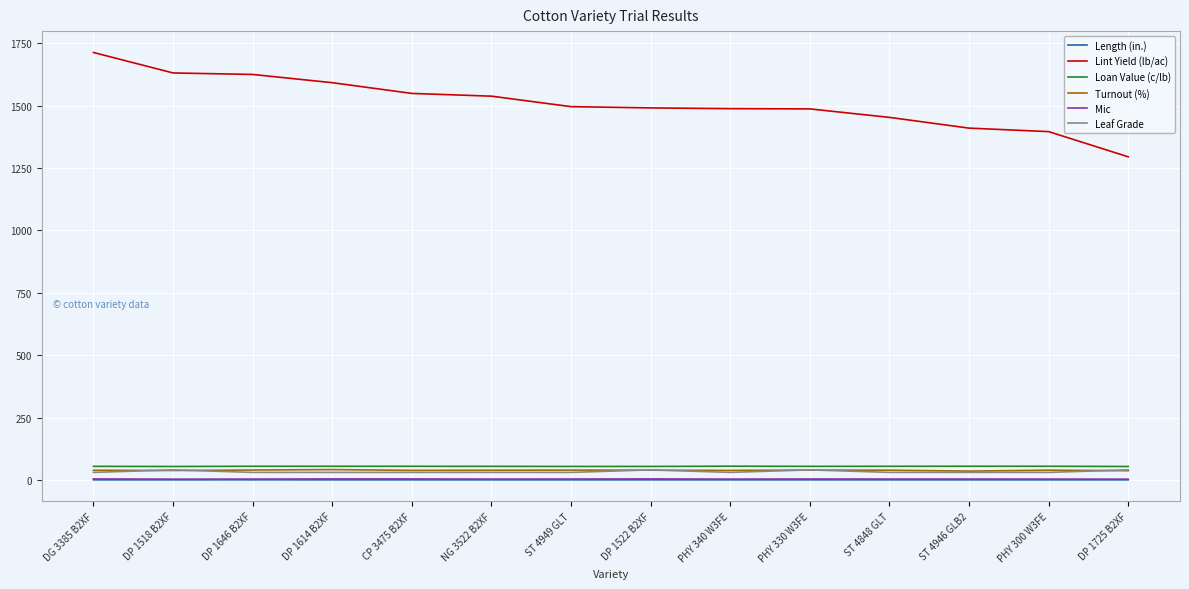

Is the value of Length (in.) at DG 3385 B2XF greater than the value of Turnout (%) at ST 4848 GLT?

No